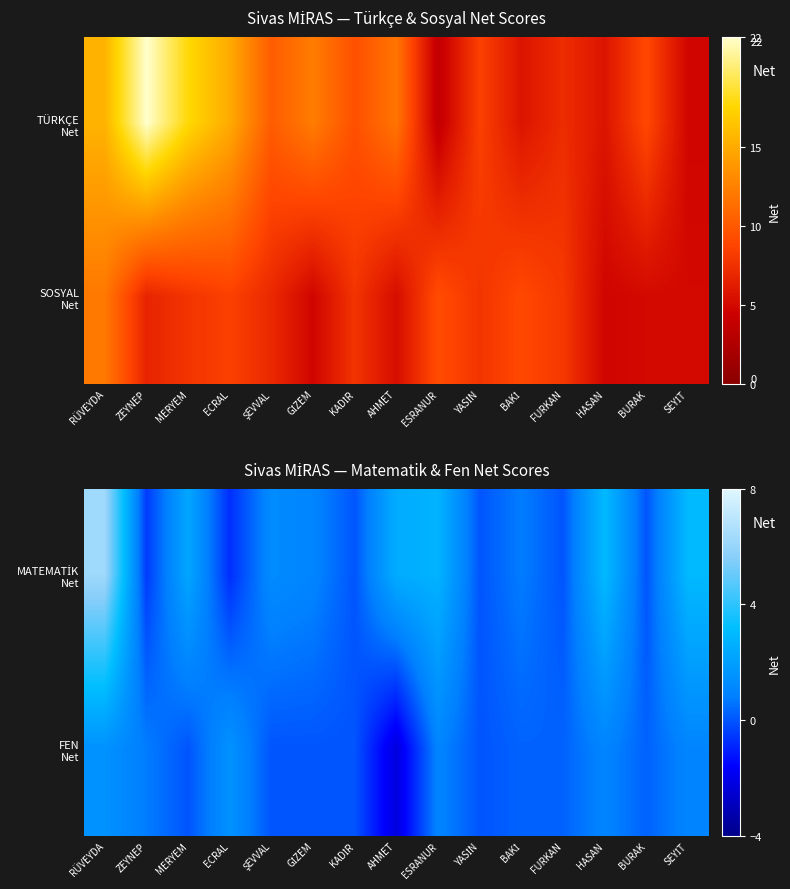

What is the difference between the MATEMATİK Net values at GİZEM and HASAN?

2.0